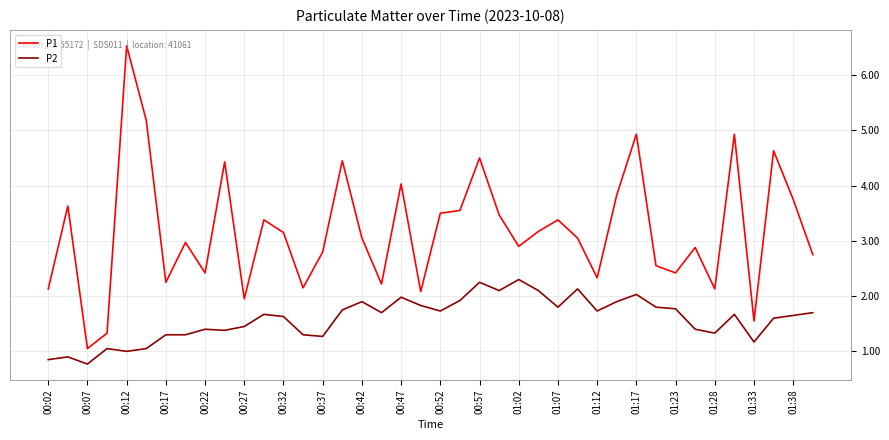

What is the greatest value displayed?

6.5